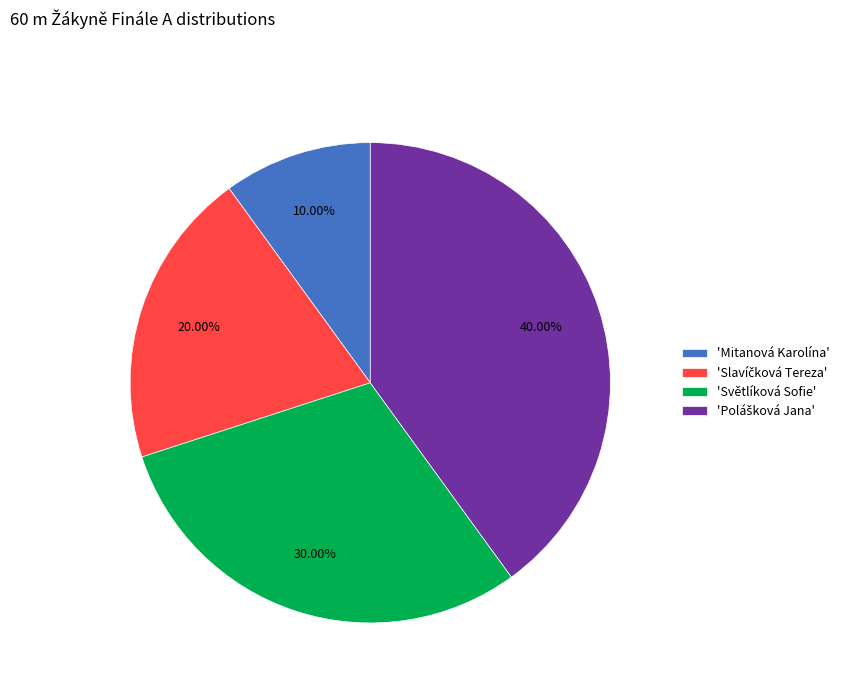

Which has a higher value, 'Světlíková Sofie' or 'Mitanová Karolína'?

'Světlíková Sofie'